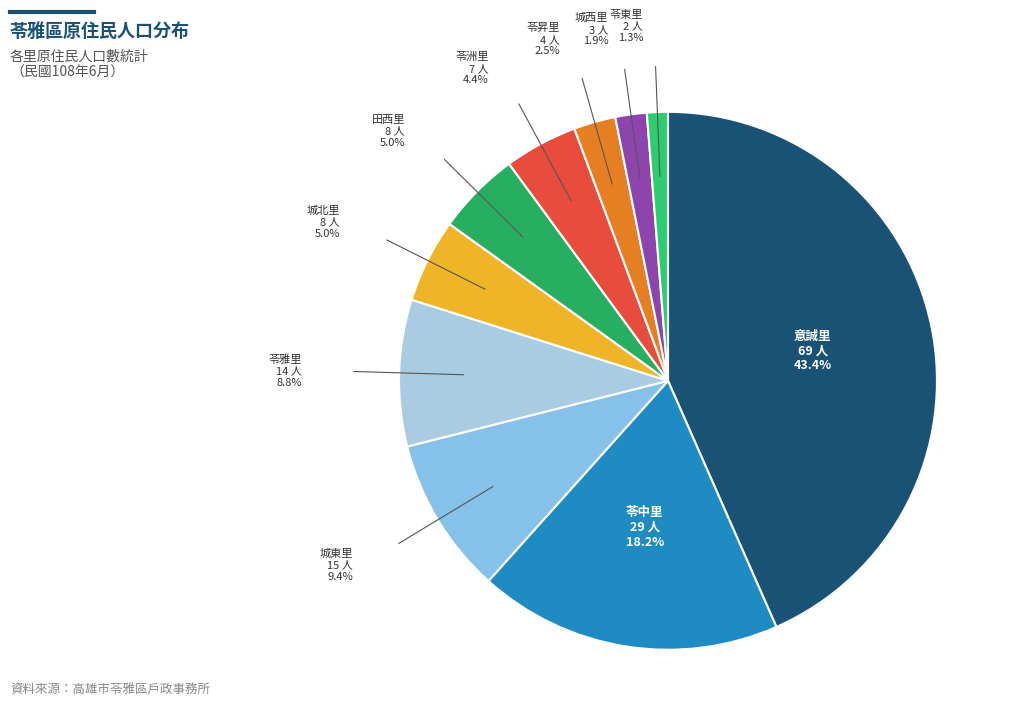

Which category has the smallest portion of the pie?

苓東里